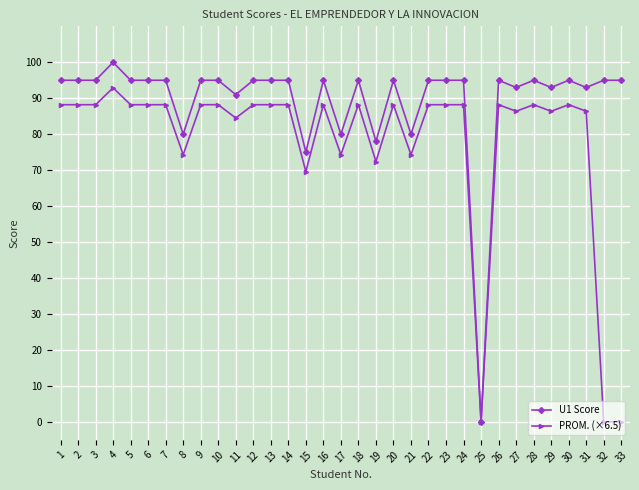

The PROM. (×6.5) series shows 88.2 at 9. True or false?

True